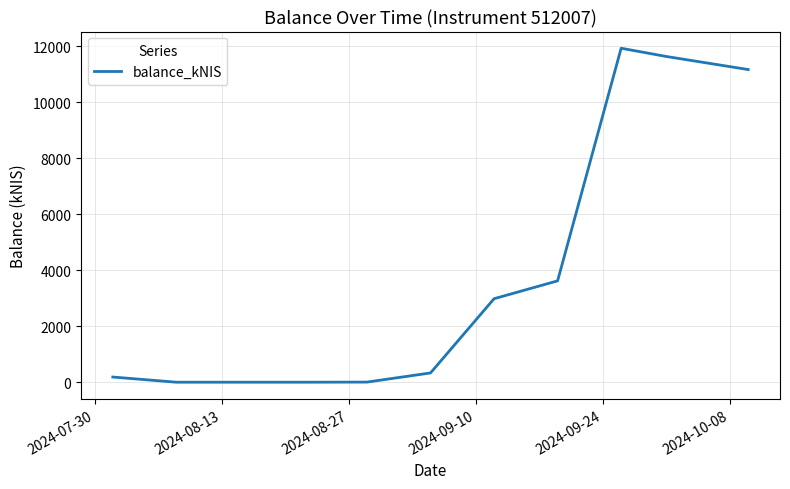

What is the maximum value shown in the chart?

11923.0